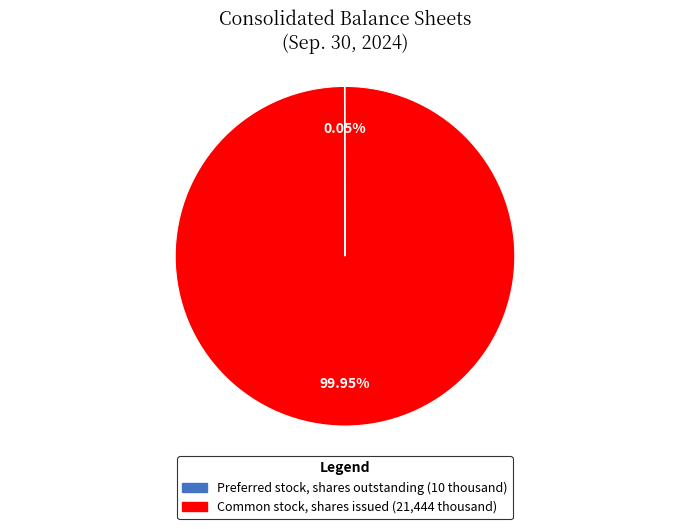

Which category has the biggest portion of the pie?

Common stock, shares issued